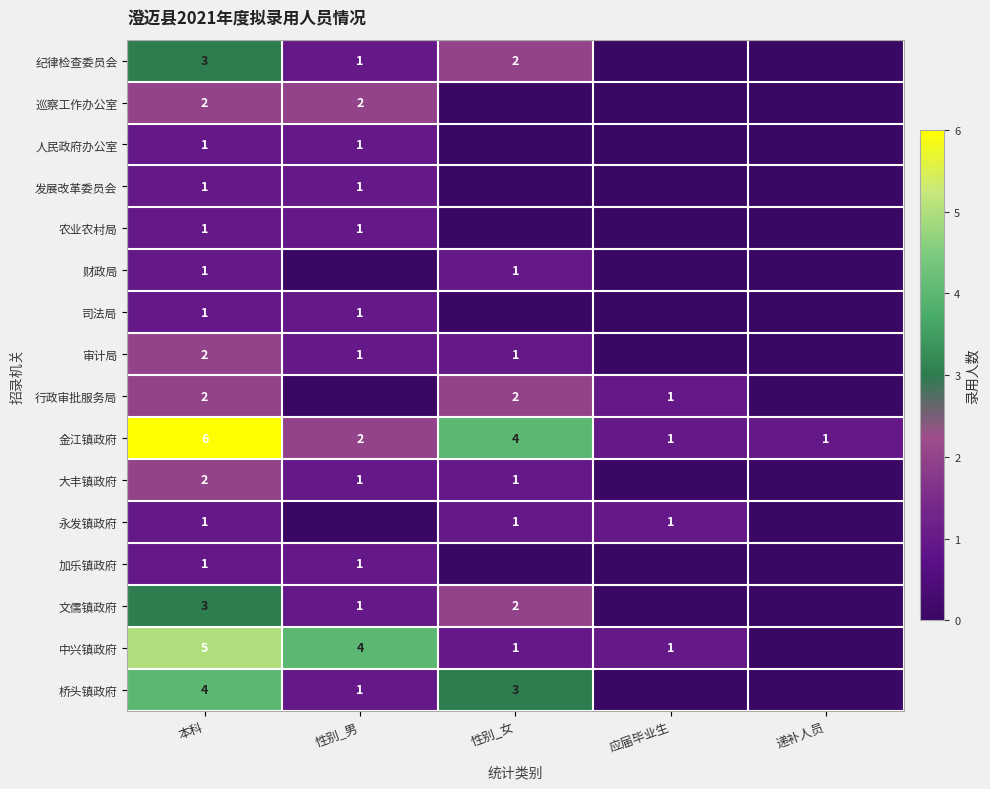

Where is 金江镇政府 nearest to the value 3?

性别_男